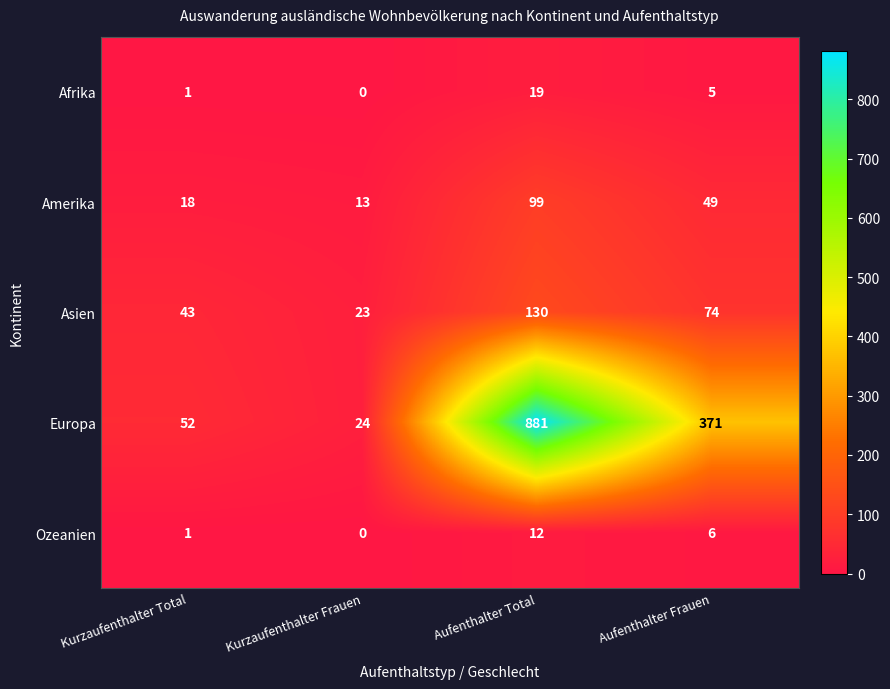

Reading right to left, list all the values displayed in this chart.

Afrika: 5	19	0	1
Amerika: 49	99	13	18
Asien: 74	130	23	43
Europa: 371	881	24	52
Ozeanien: 6	12	0	1